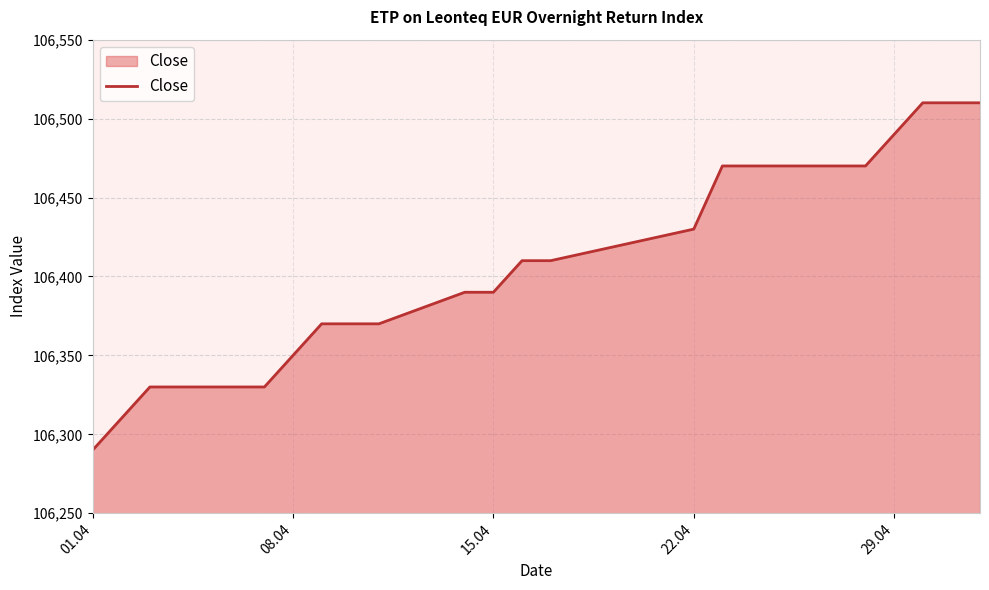

What is the average value?

106403